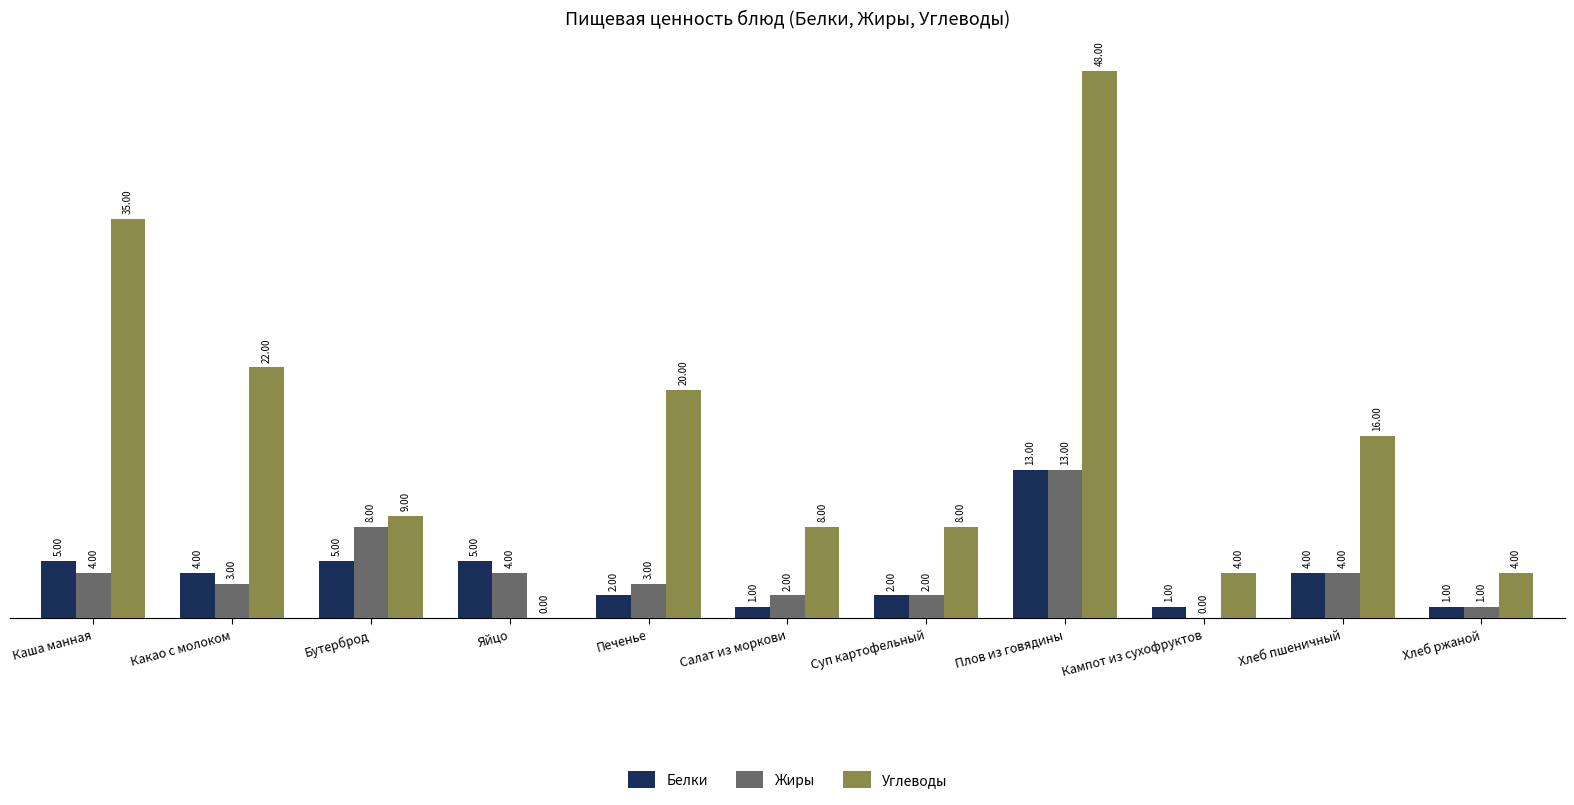

Reading left to right, what are all the values shown in this chart?

Белки: 5	4	5	5	2	1	2	13	1	4	1
Жиры: 4	3	8	4	3	2	2	13	0	4	1
Углеводы: 35	22	9	0	20	8	8	48	4	16	4